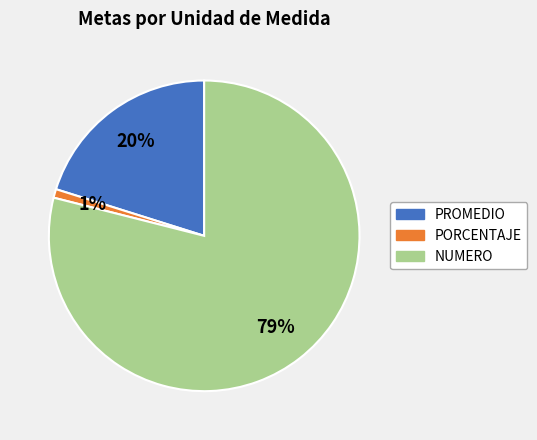

Is there a majority slice in this chart?

Yes